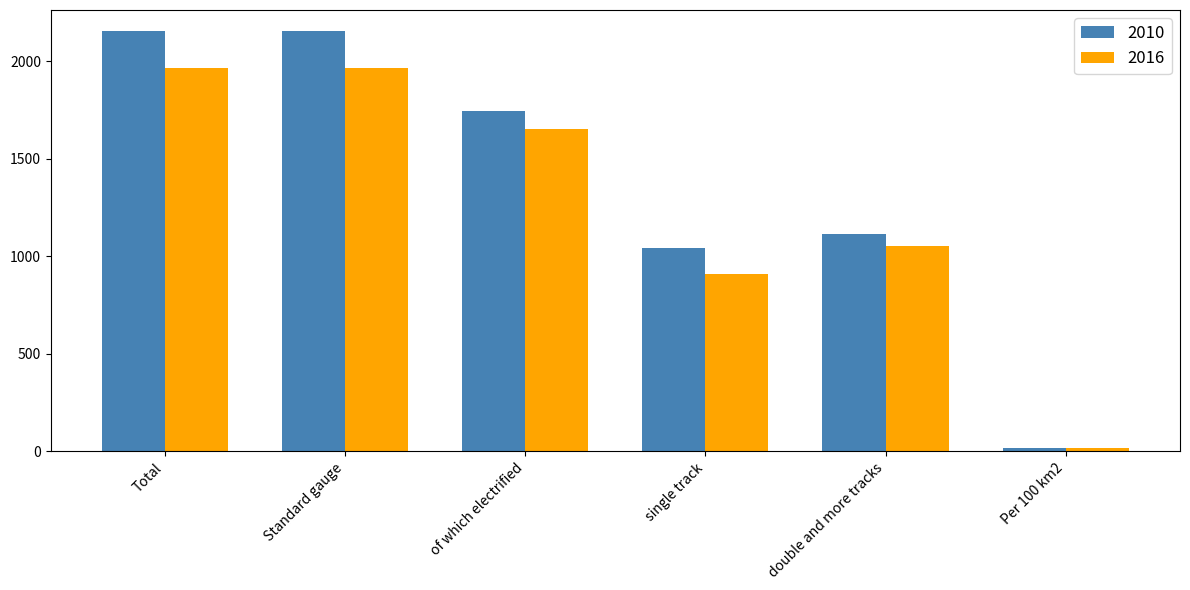

What is the label of the 2nd bar from the right?

double and more tracks